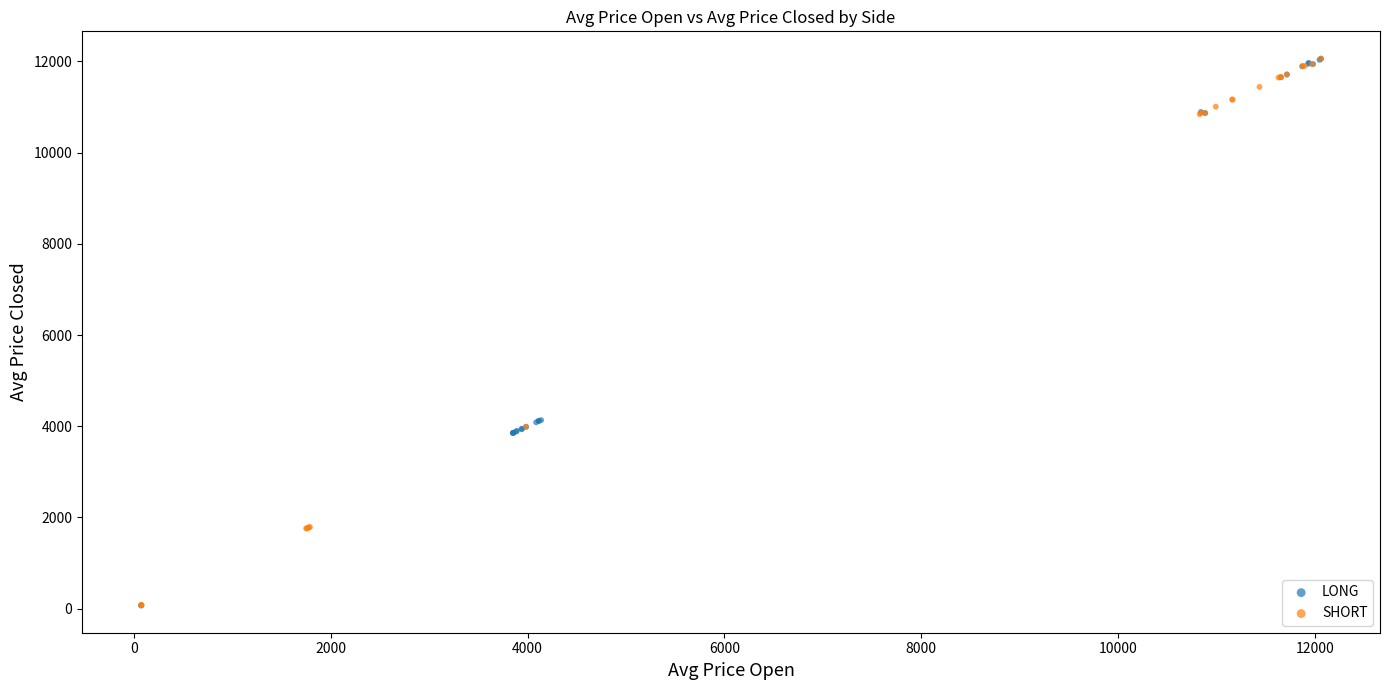

What are all the series names shown in the legend?

LONG, SHORT